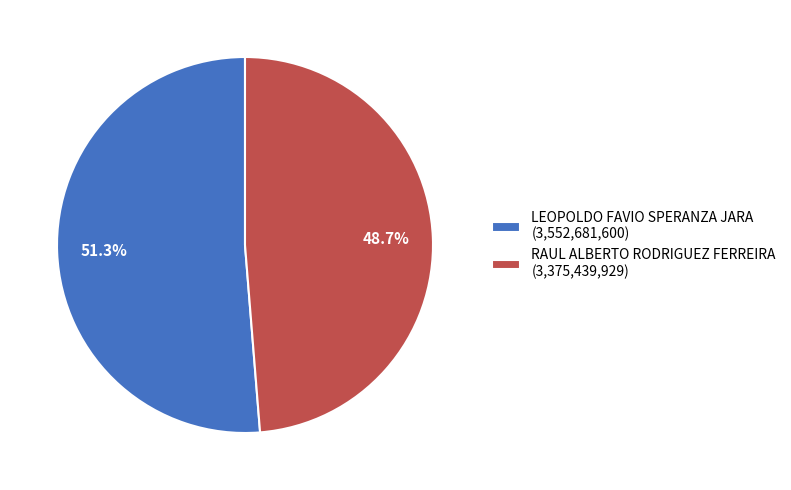

True or false: LEOPOLDO FAVIO SPERANZA JARA accounts for 42% of the total.

False